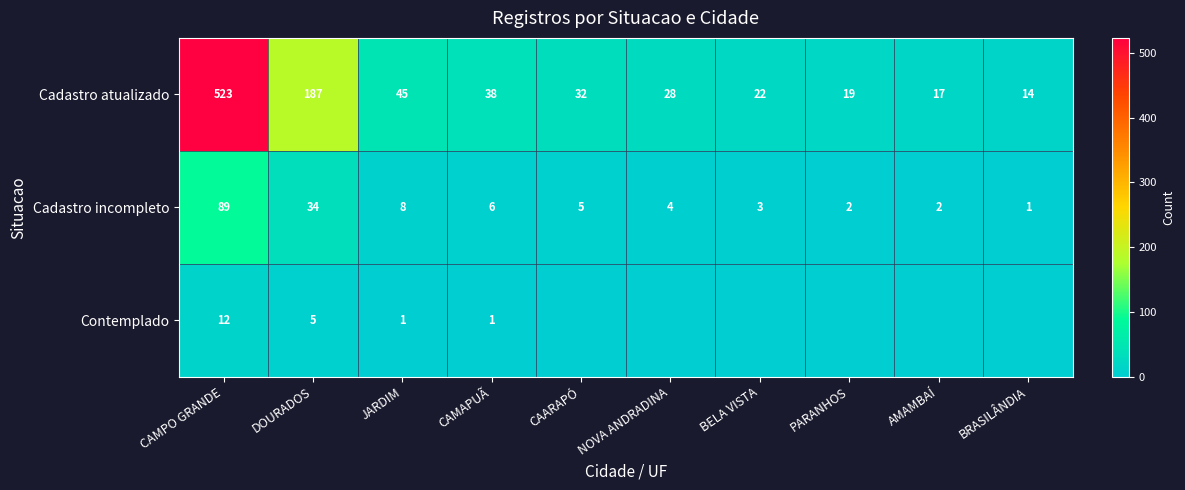

Where is Cadastro incompleto nearest to the value 45?

DOURADOS